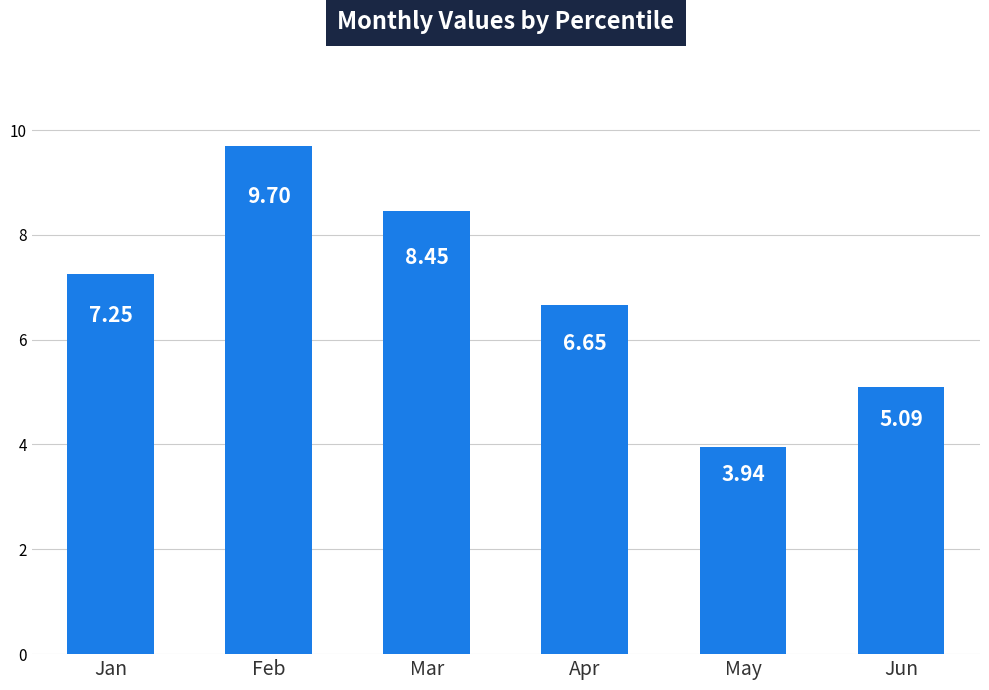

What is the approximate value at Jun?

5.1